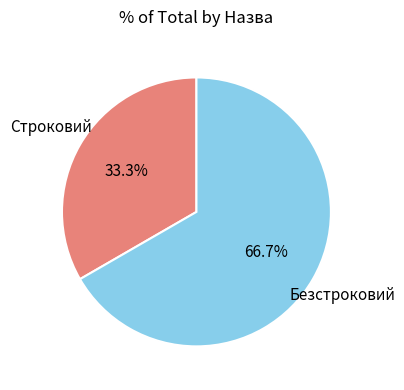

Does any single category account for the majority?

Yes